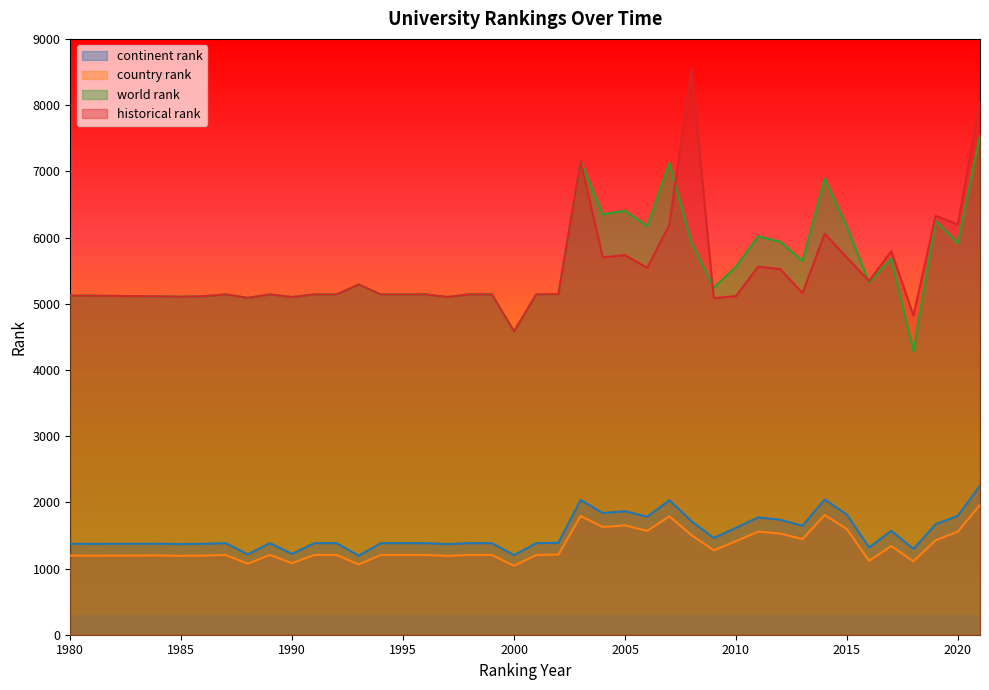

What are all the series names shown in the legend?

continent rank, country rank, world rank, historical rank